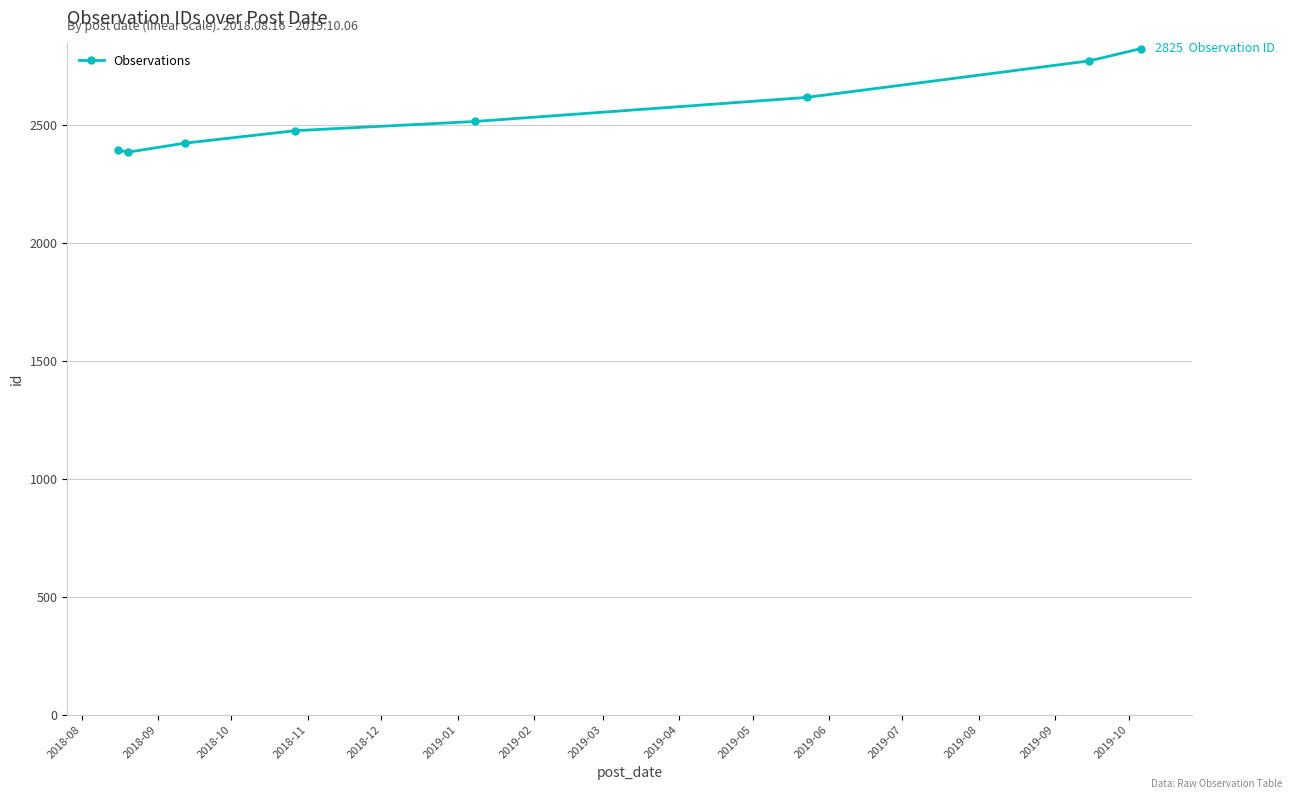

True or false: there are more than 2 points higher than both neighbors.

False